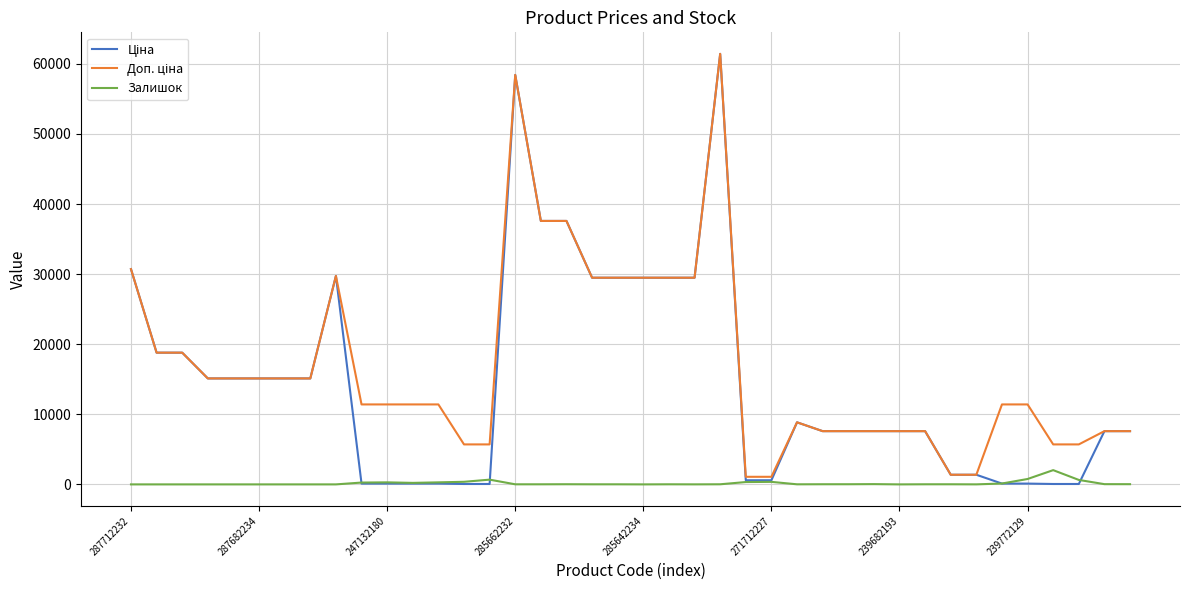

What is the maximum value shown in the chart?

61434.3